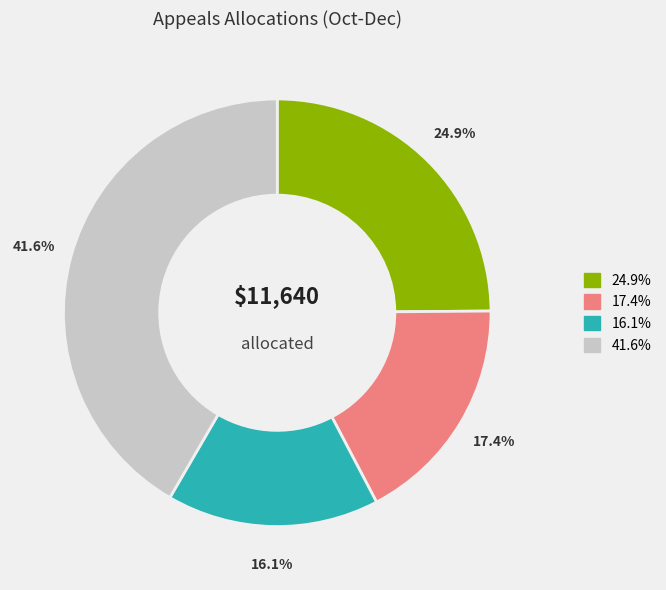

Does any single category account for the majority?

No